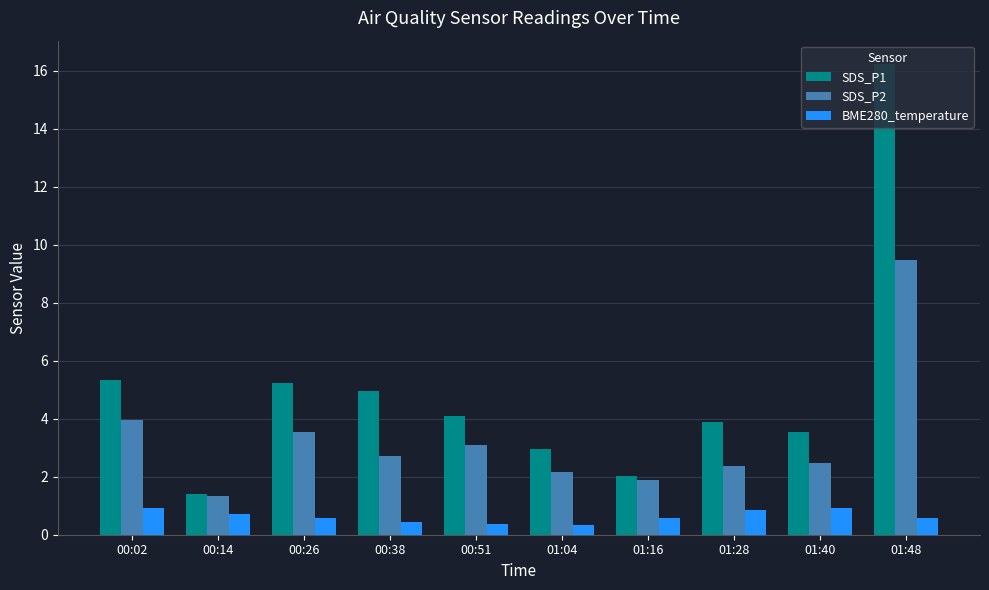

What is the label of the 9th bar from the left?

01:40